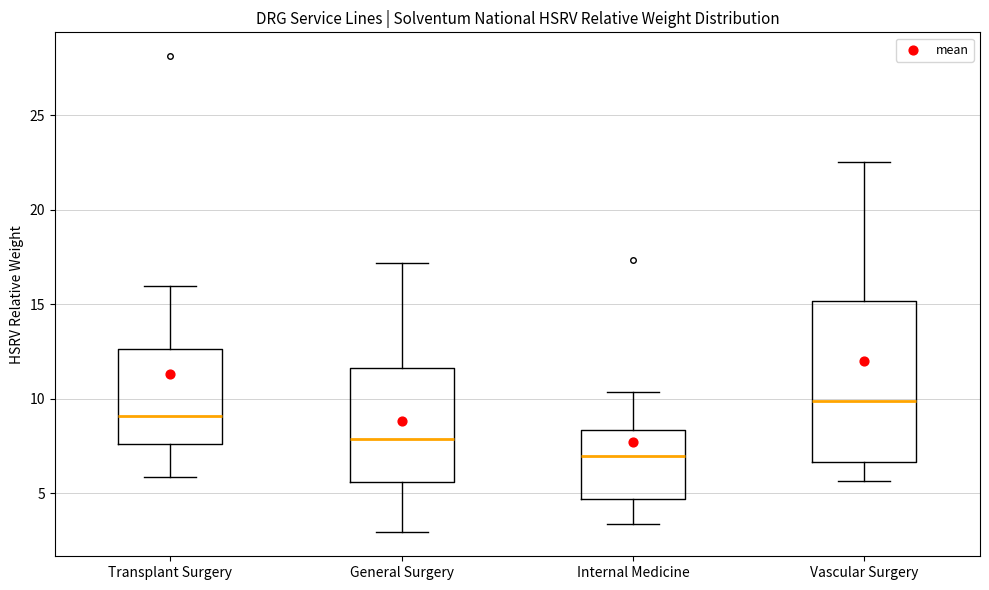

Where does the upper whisker of the box for Internal Medicine end on the y-axis? The values are not printed on the chart, so give them approximately, as read against the axis.

10.5